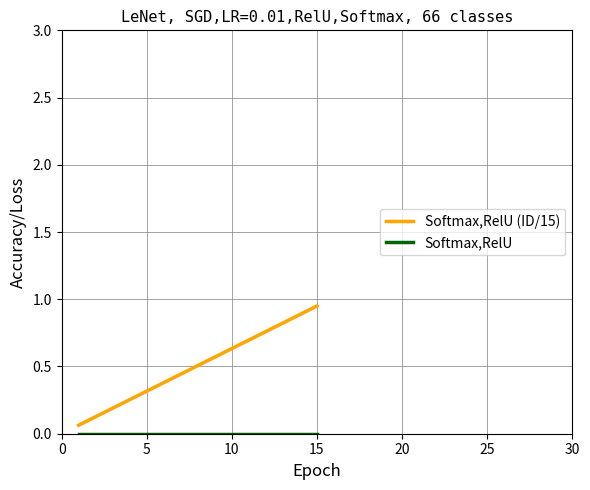

Is this an area chart (filled region under the line)?

No